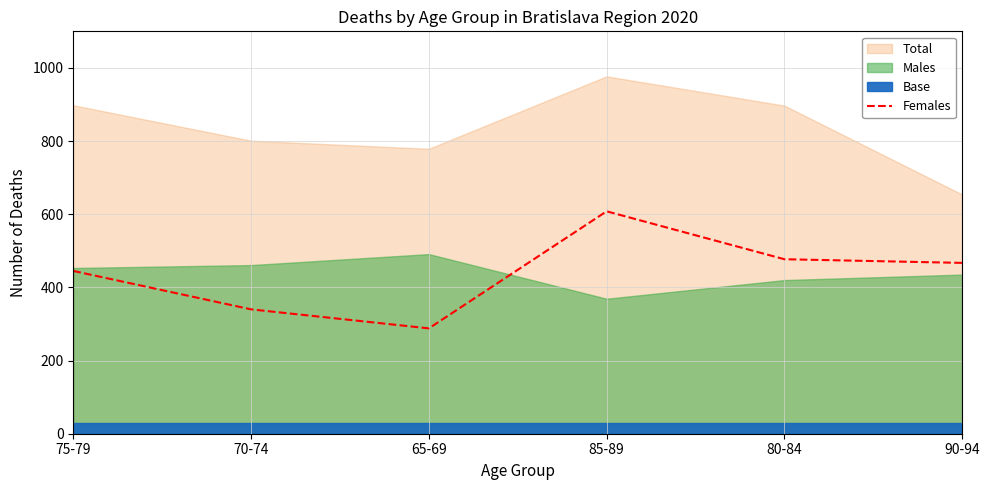

The Females series shows 477 at 80-84. True or false?

True